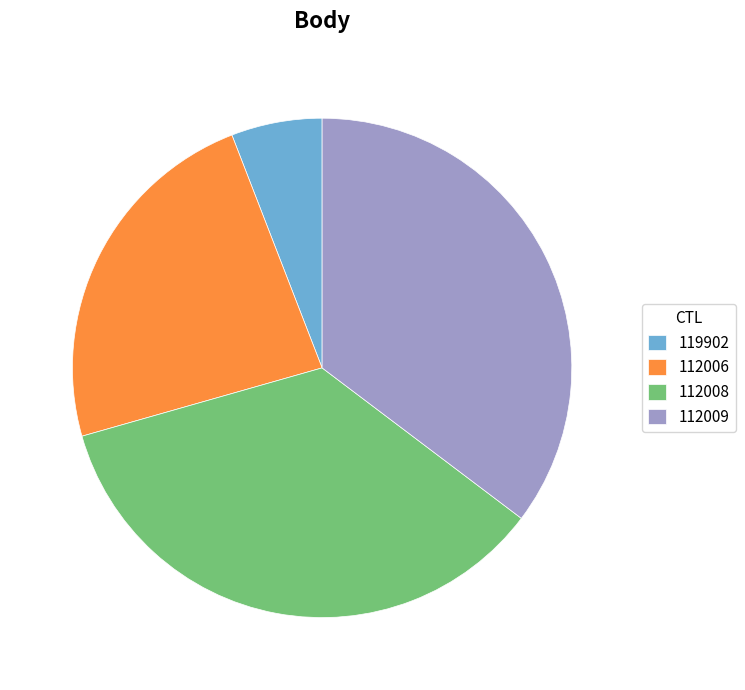

How many segments does this pie chart have?

4